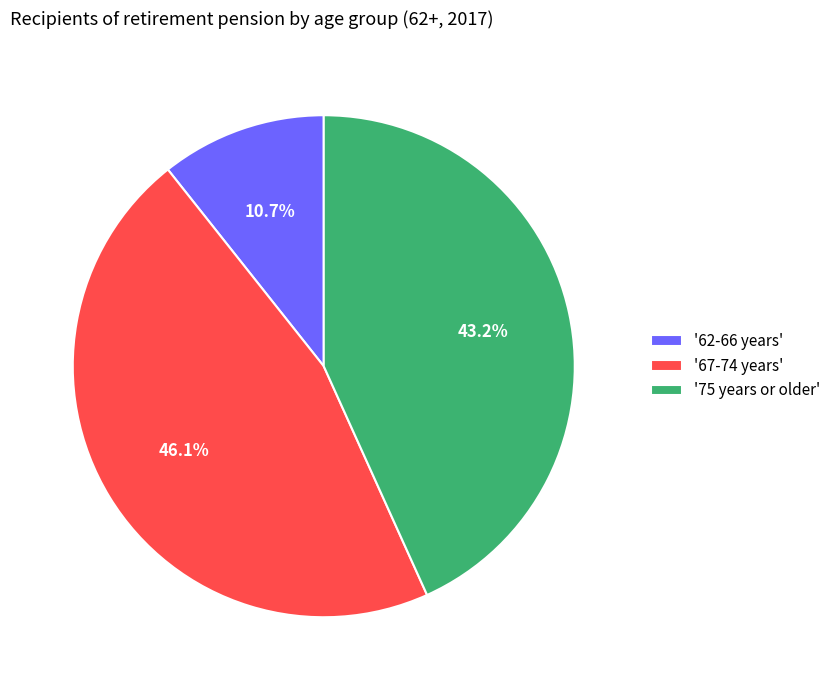

Rank the categories by value from highest to lowest.

'67-74 years', '75 years or older', '62-66 years'